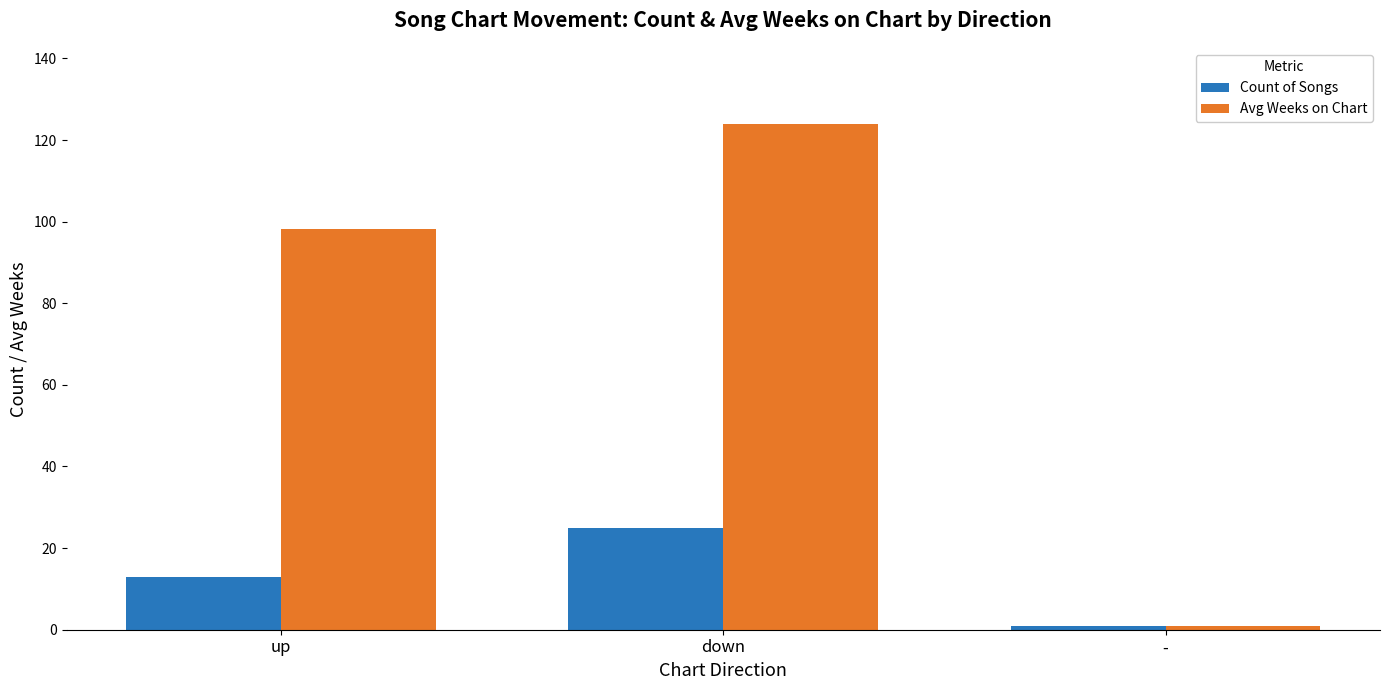

Which series has the largest range (max minus min)?

Avg Weeks on Chart